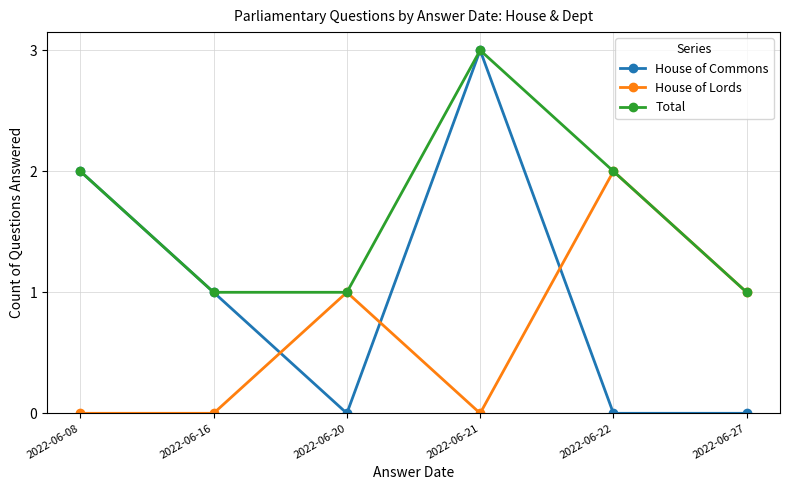

Reading right to left, what are all the values shown in this chart?

House of Commons: 2022-06-27=0	2022-06-22=0	2022-06-21=3	2022-06-20=0	2022-06-16=1	2022-06-08=2
House of Lords: 2022-06-27=1	2022-06-22=2	2022-06-21=0	2022-06-20=1	2022-06-16=0	2022-06-08=0
Total: 2022-06-27=1	2022-06-22=2	2022-06-21=3	2022-06-20=1	2022-06-16=1	2022-06-08=2